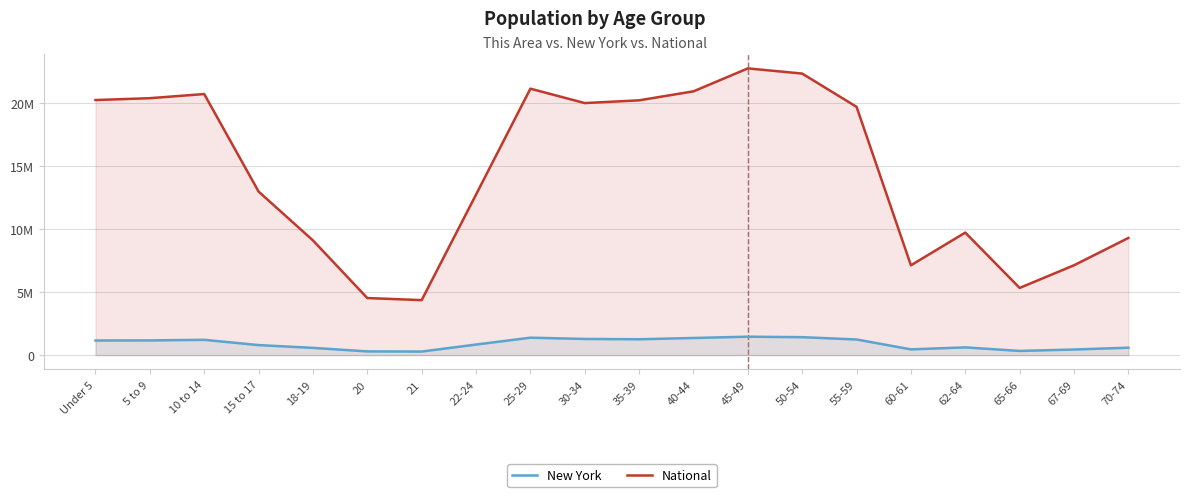

How many values in the New York series exceed 1155822?

9